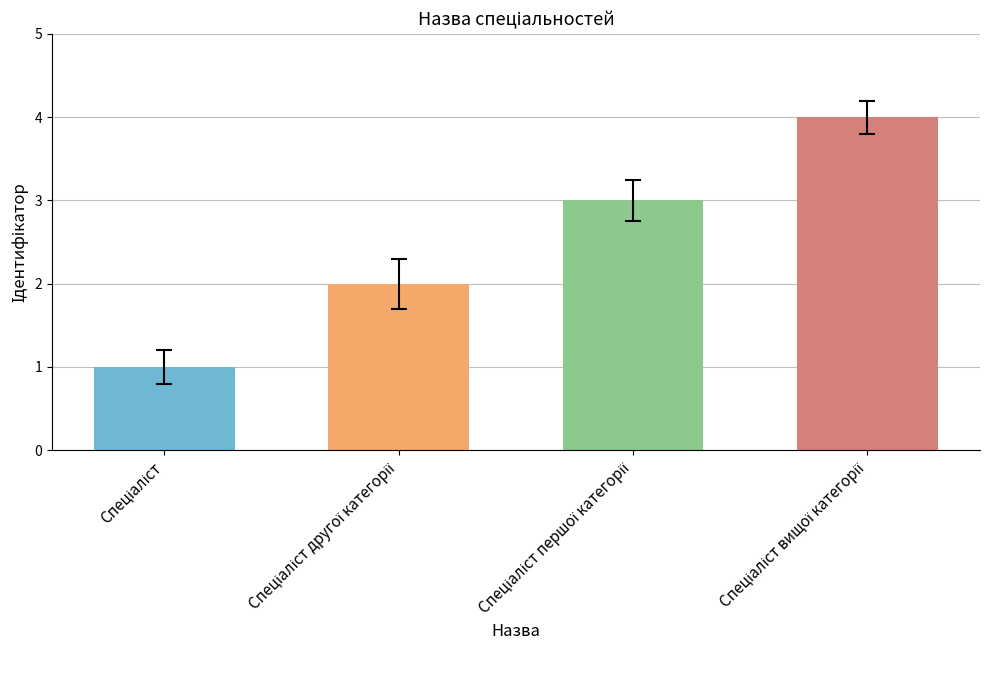

The value at Спеціаліст is 0. True or false?

False